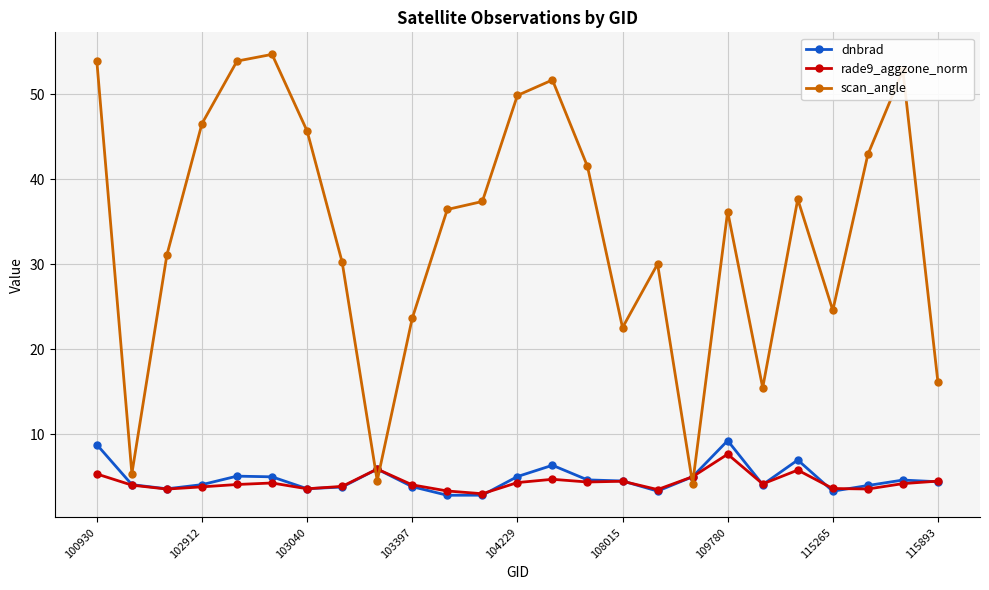

True or false: rade9_aggzone_norm has more than 2 interior local peaks.

True